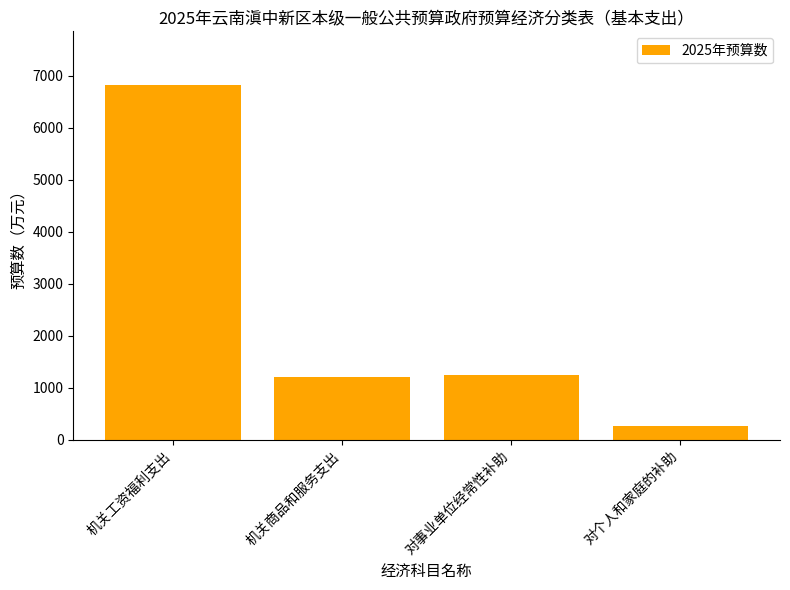

What is the label of the 4th bar from the left?

对个人和家庭的补助